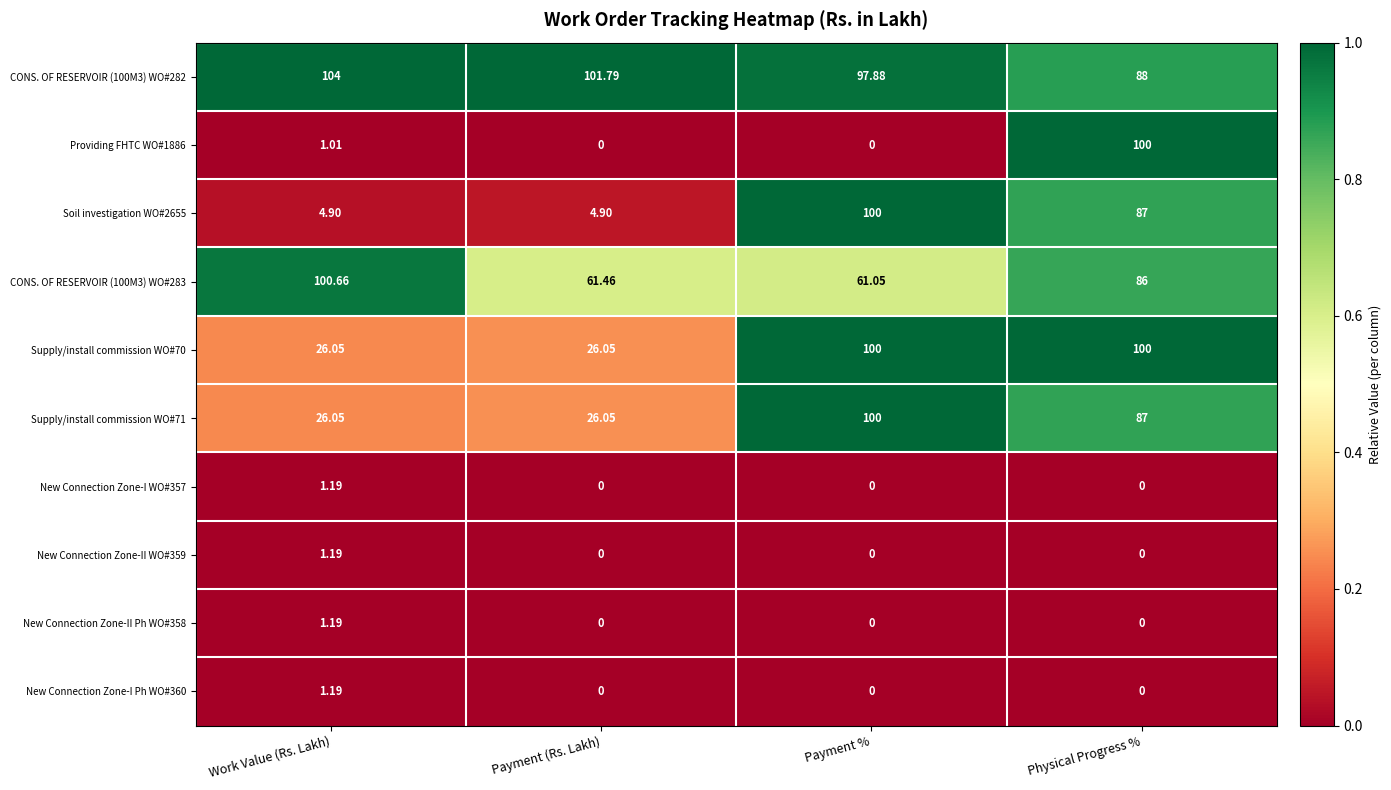

Which category has the highest value across all series?

Work Value (Rs. Lakh)